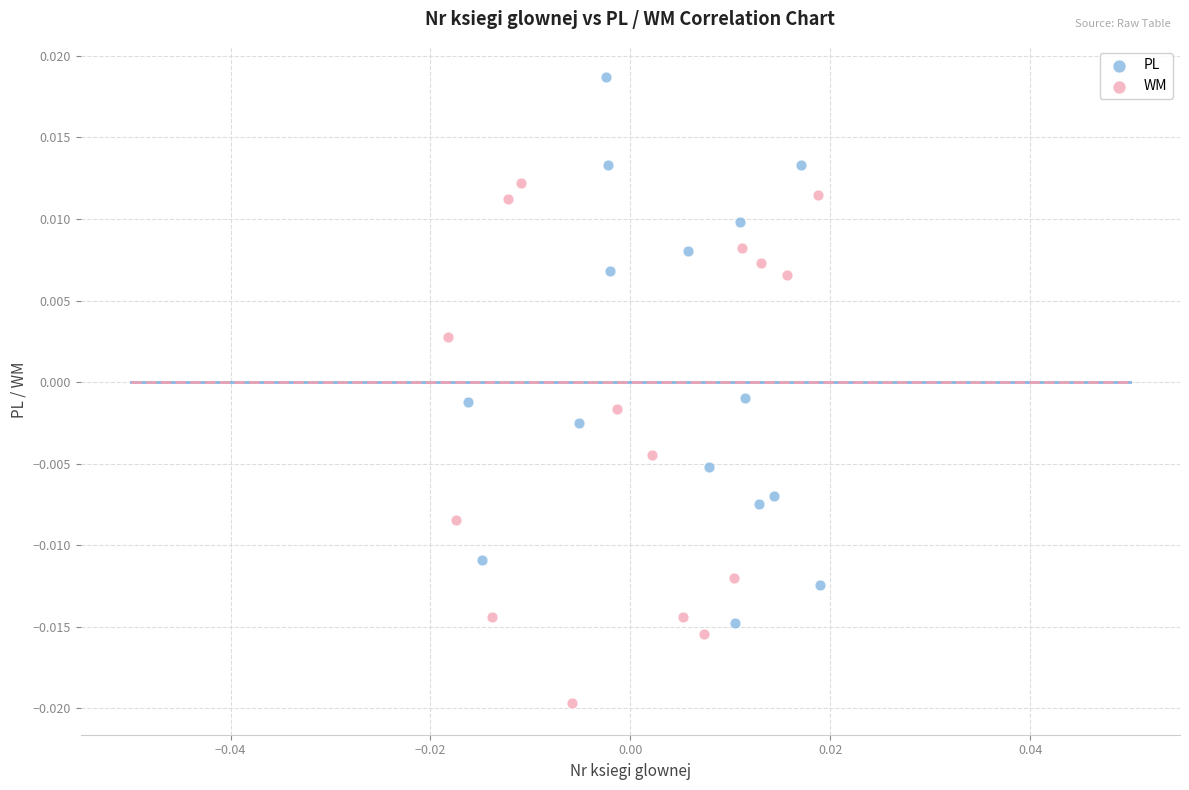

Which series reaches the minimum Y coordinate?

WM